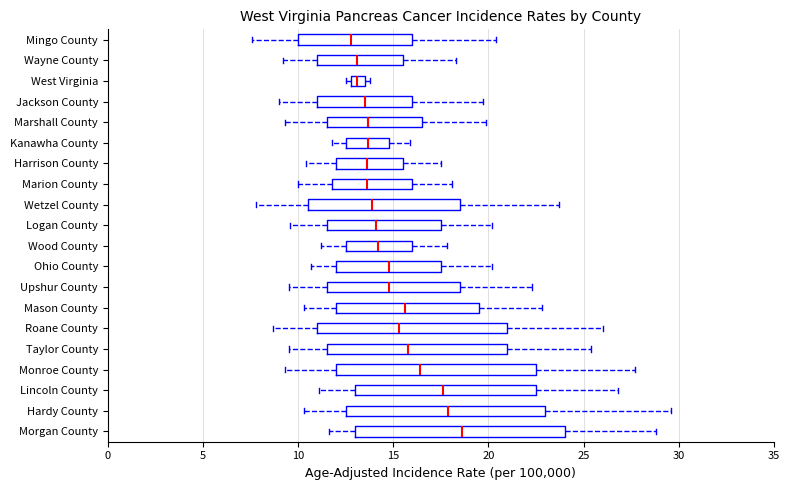

Which box's median line is the furthest to the right?

Morgan County